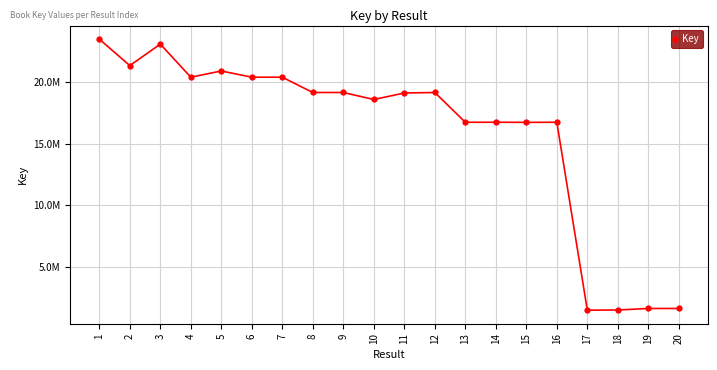

What is the average value?

15903046